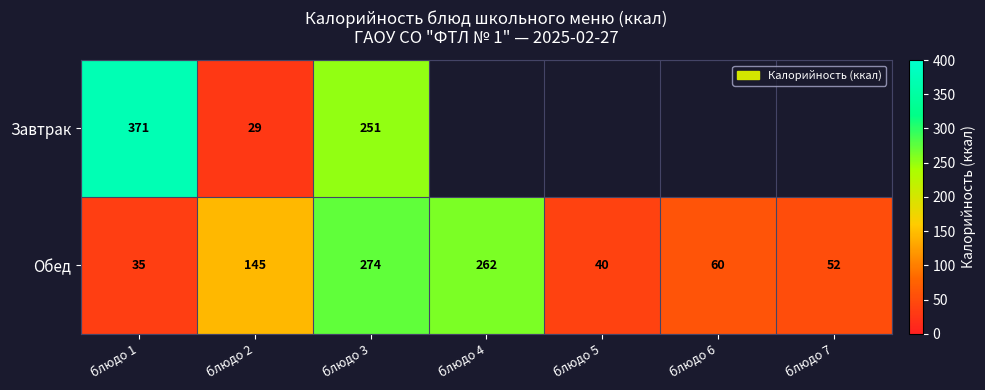

At блюдо 3, list the series in order from smallest to largest.

Завтрак, Обед